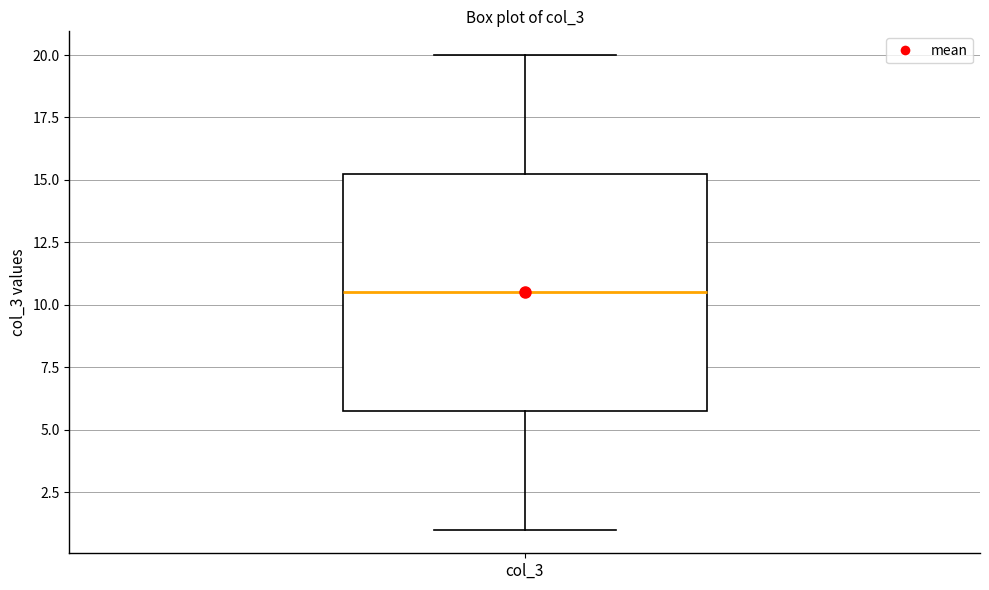

Where does the upper whisker of the box for col_3 end on the y-axis? The values are not printed on the chart, so give them approximately, as read against the axis.

20.0